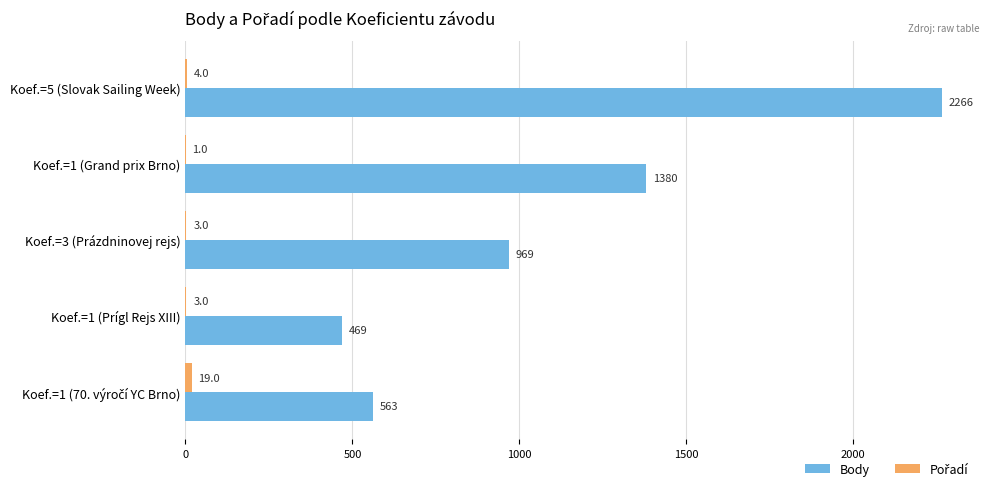

What is the average value of the Body series?

1129